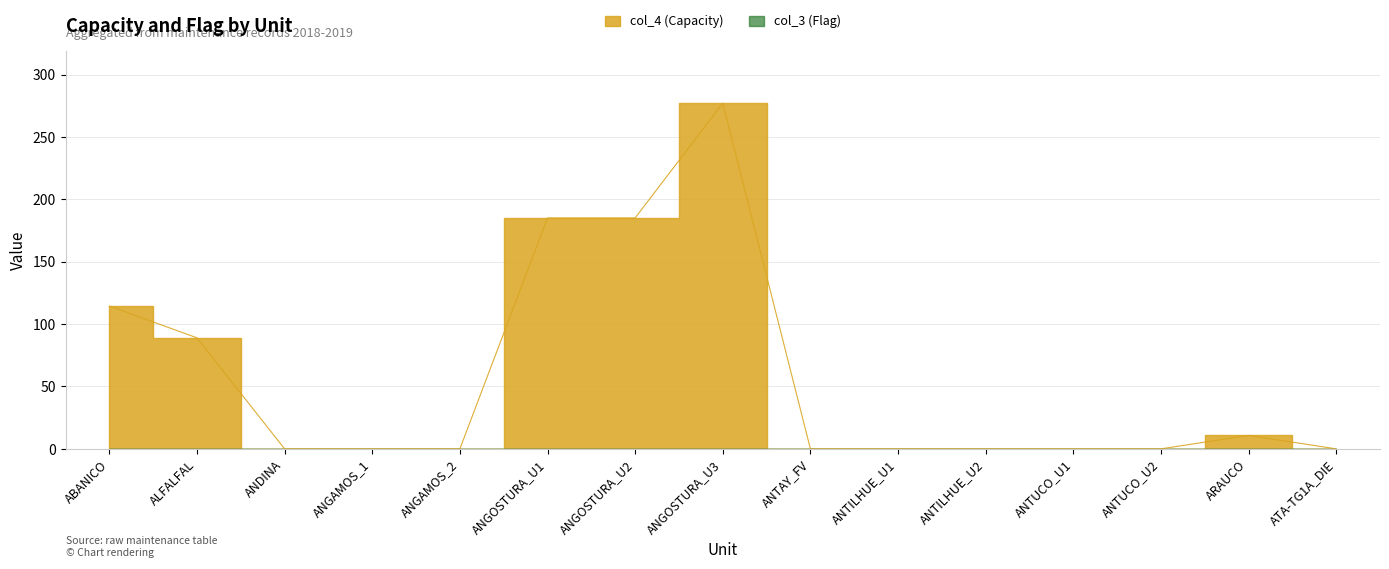

True or false: the data shows -179.2 at ANGAMOS_2.

False